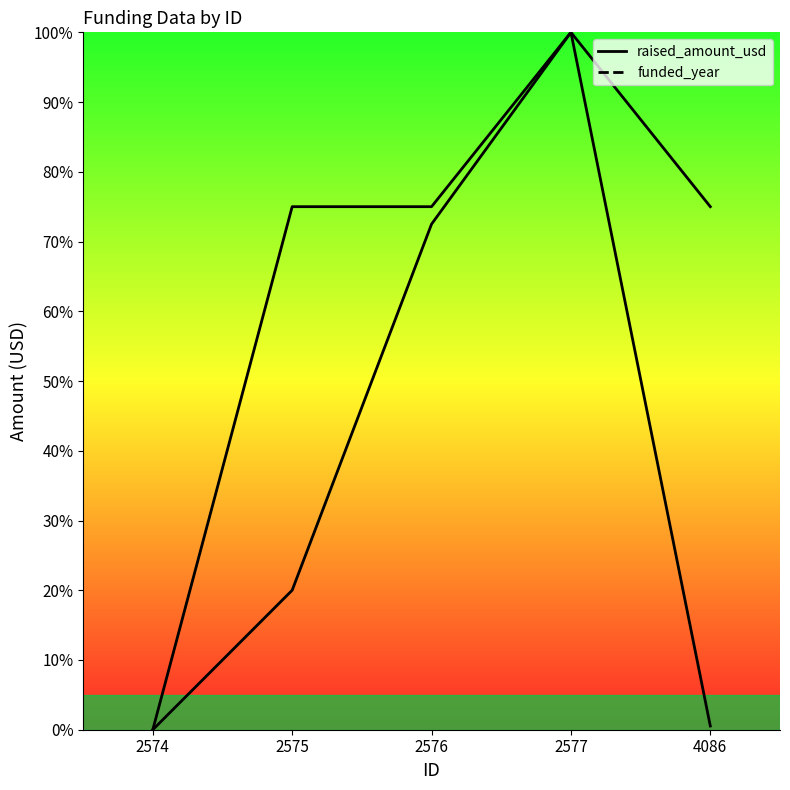

The raised_amount_usd curve series shows 0.0 at 2574. True or false?

True